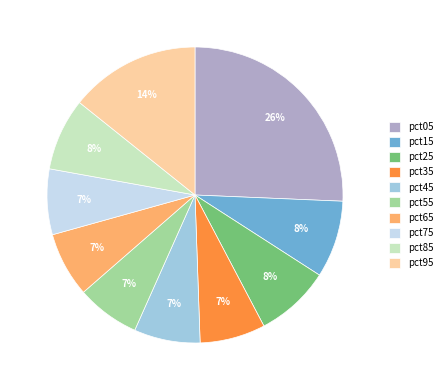

The pct95 slice represents 5% of the pie. True or false?

False